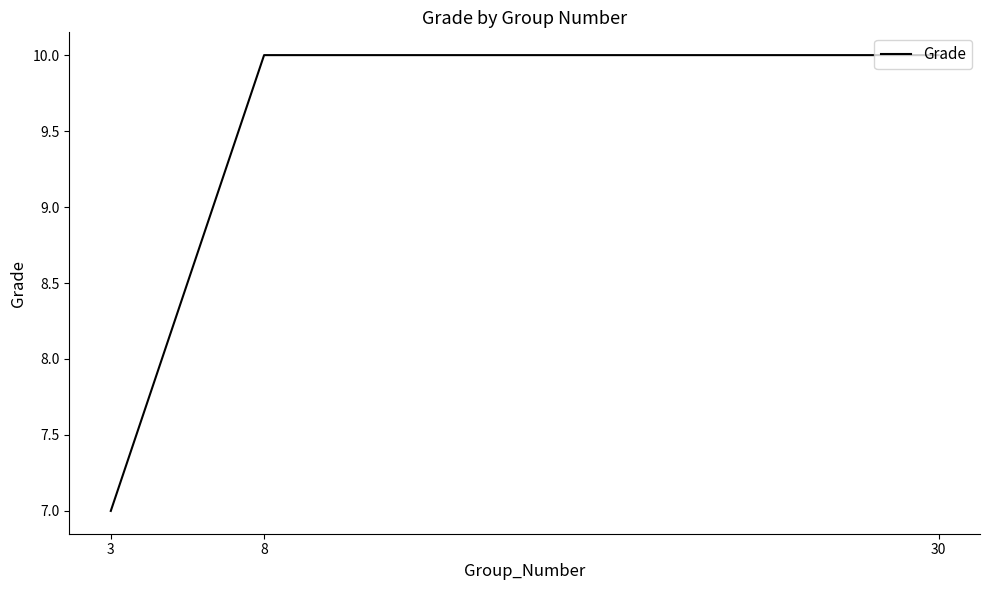

What is the difference between the maximum and minimum values?

3